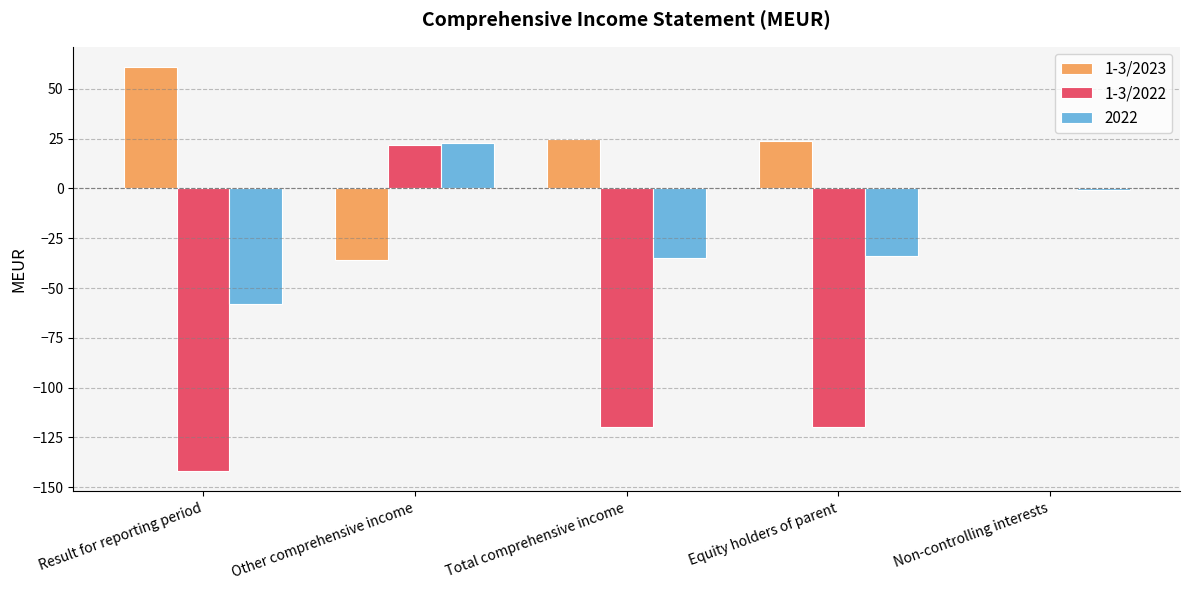

How many data points in 1-3/2022 are above -120?

2